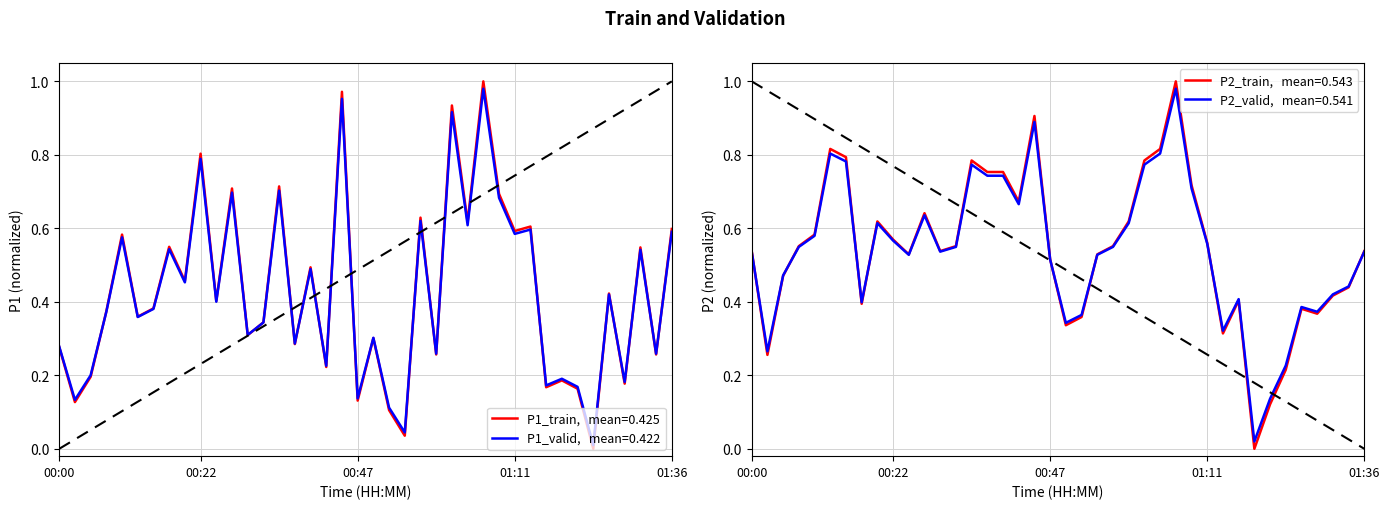

At which category is the sum across all series the highest?

01:06